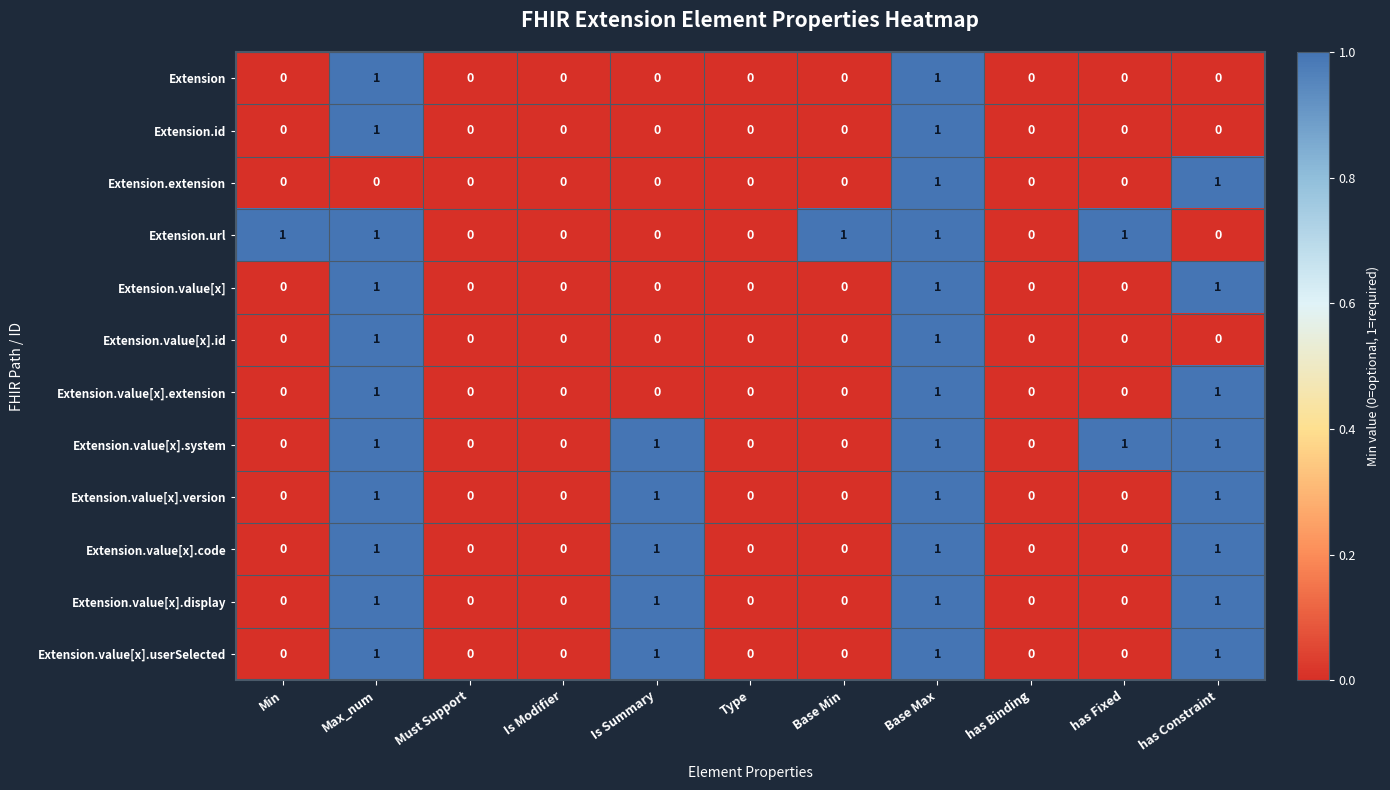

True or false: Extension.url has a value of 1 at Max_num.

True